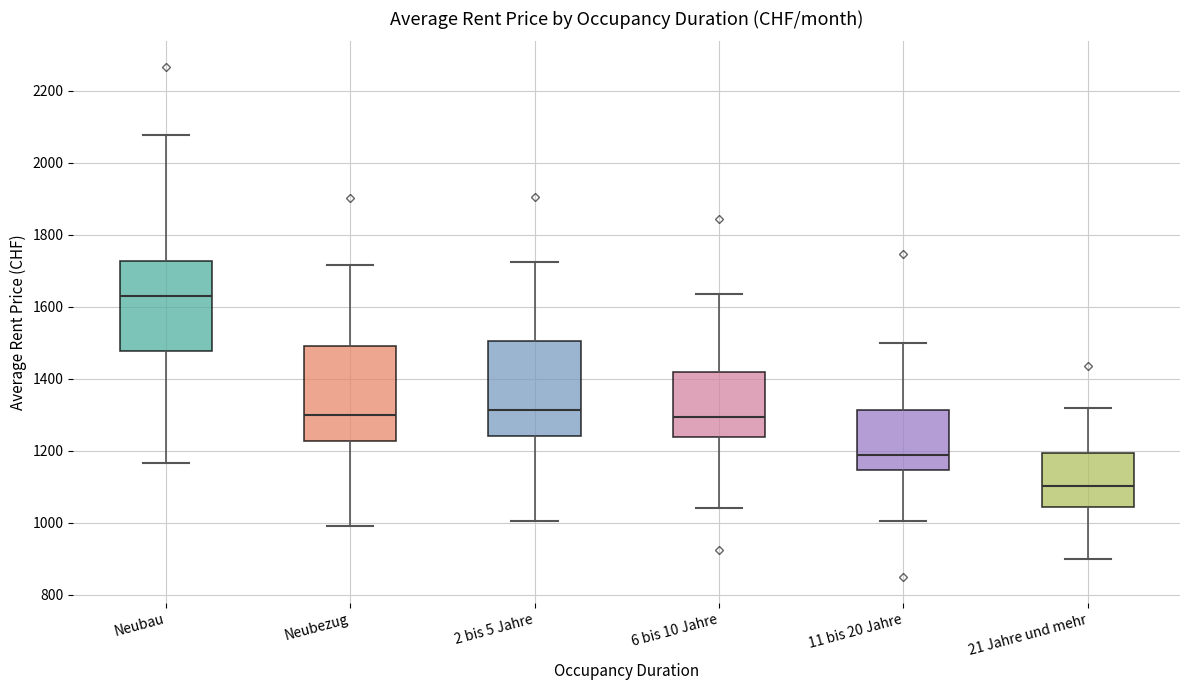

Where does the median line of the box for 6 bis 10 Jahre sit on the y-axis? The values are not printed on the chart, so give them approximately, as read against the axis.

1300